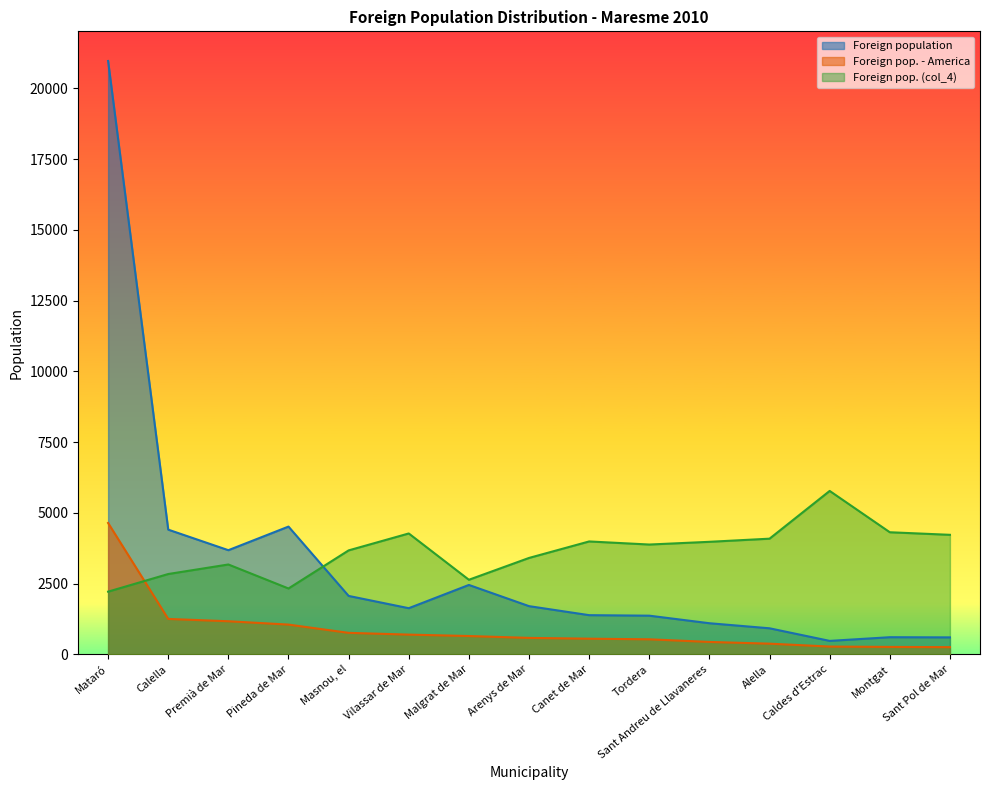

Where is Foreign population of selected origin (col_2) nearest to the value 2446?

Calella